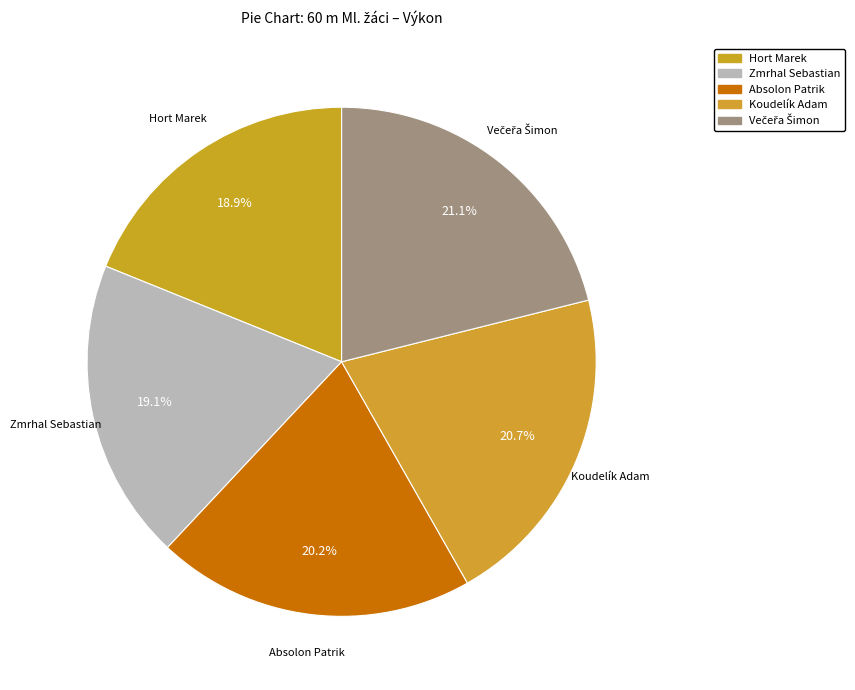

How many segments does this pie chart have?

5